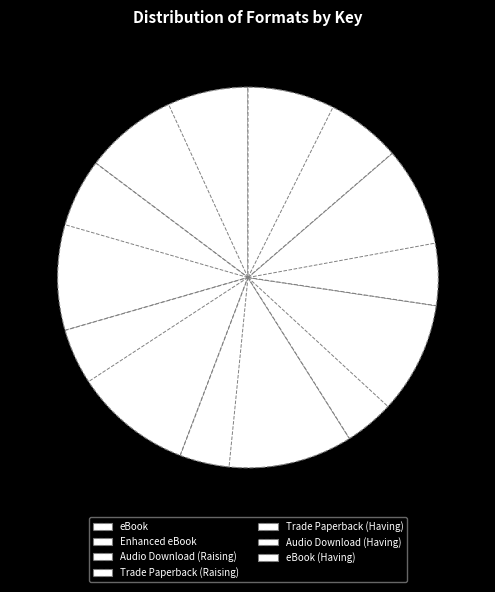

How many segments does this pie chart have?

7